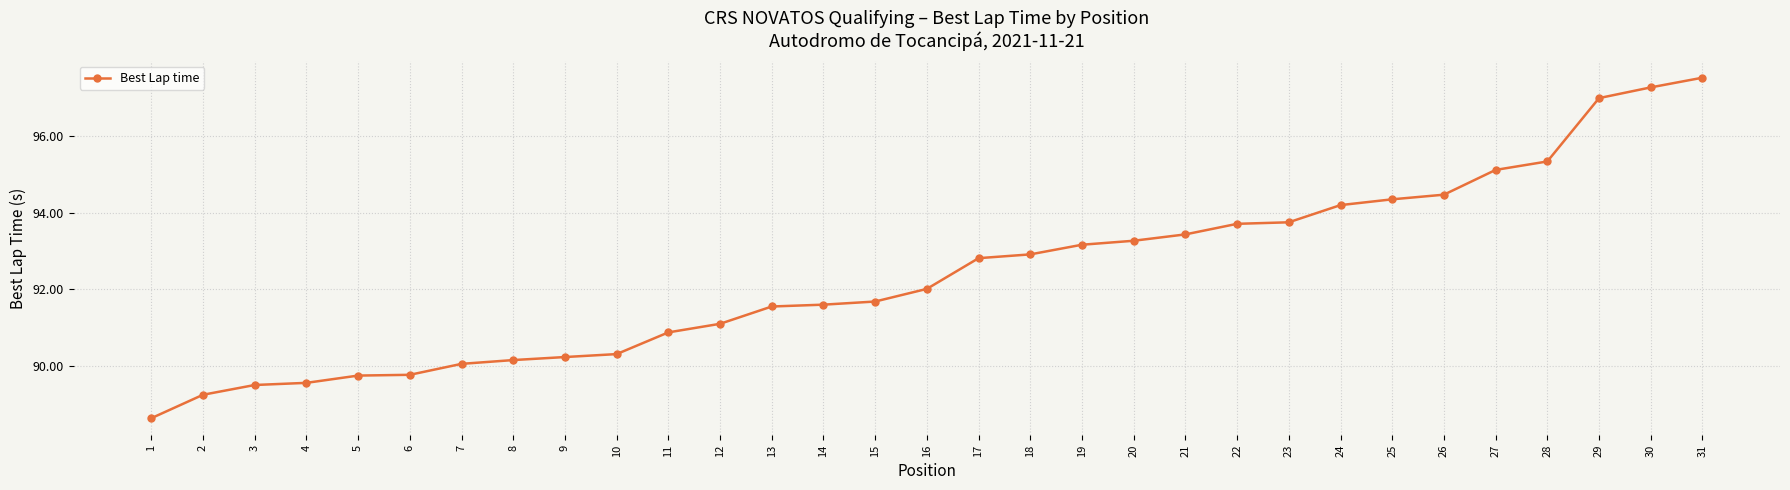

What is the average value?

92.4